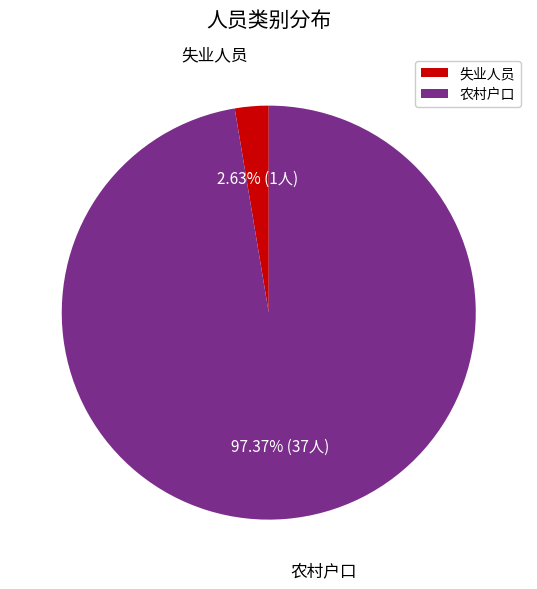

To the nearest percent, what percentage of the pie is 农村户口?

97%